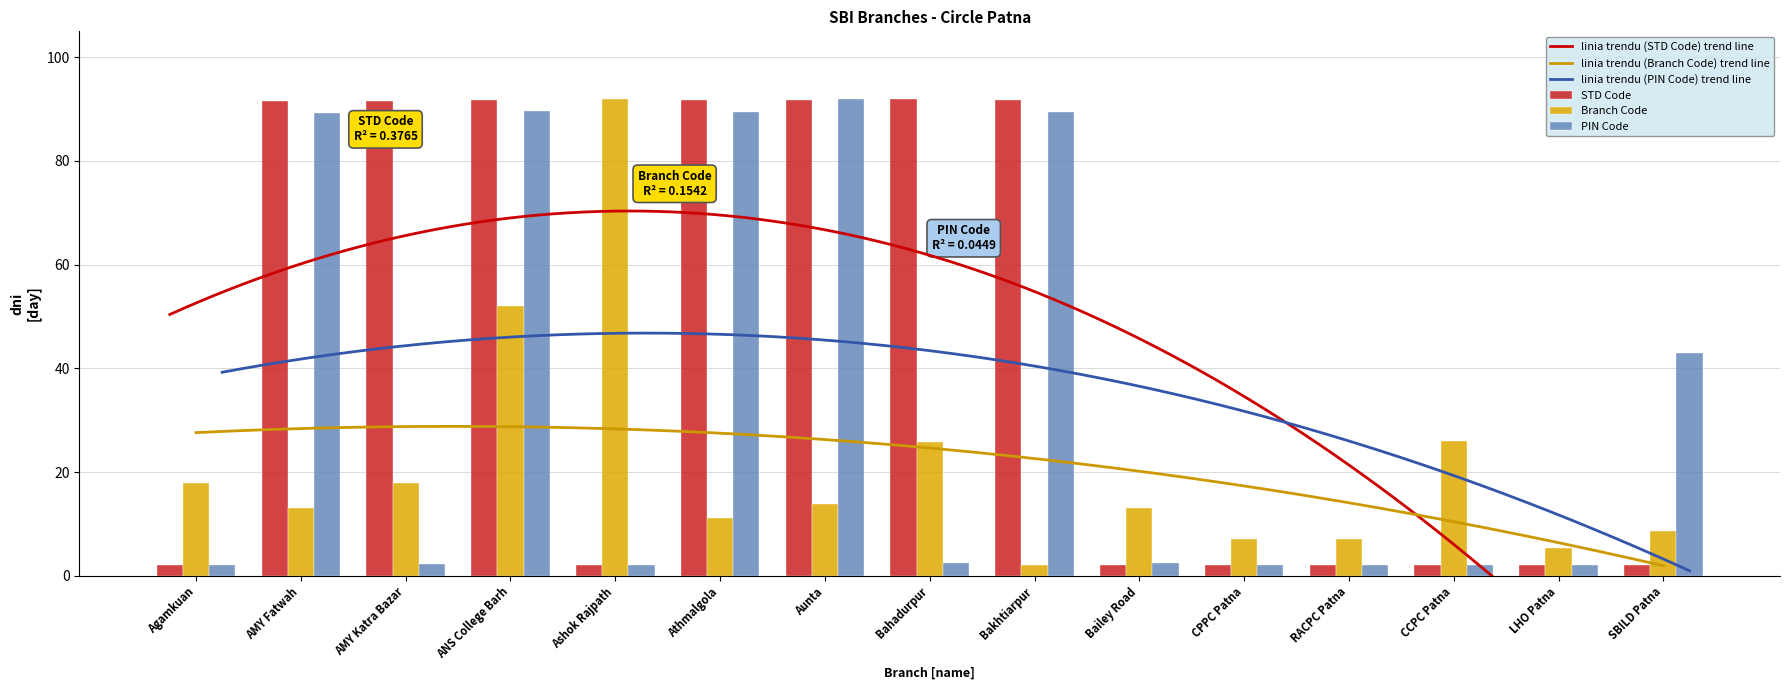

The value of STD Code at AMY Katra Bazar is 26.5. True or false?

False